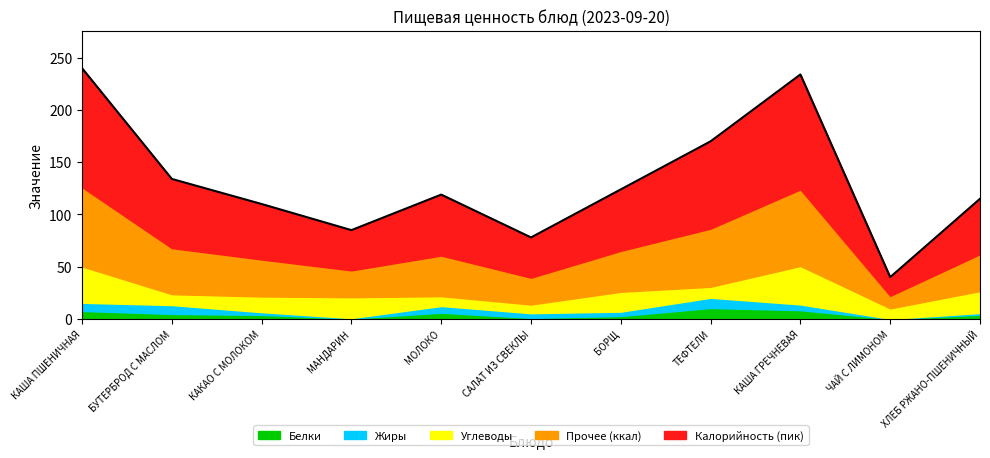

What are all the series names shown in the legend?

Белки, Жиры, Углеводы, Прочее (ккал), Калорийность (пик)